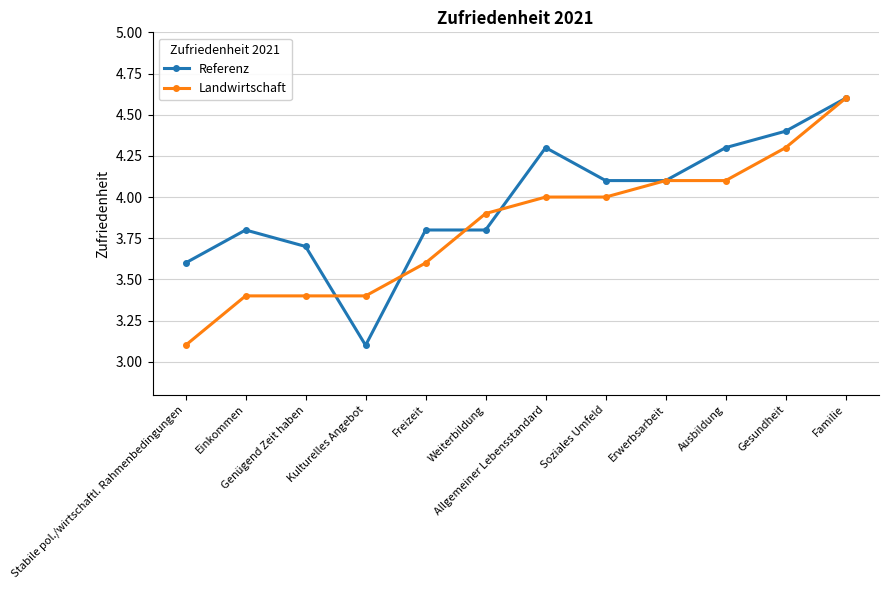

What is the average value of the Landwirtschaft series?

3.8